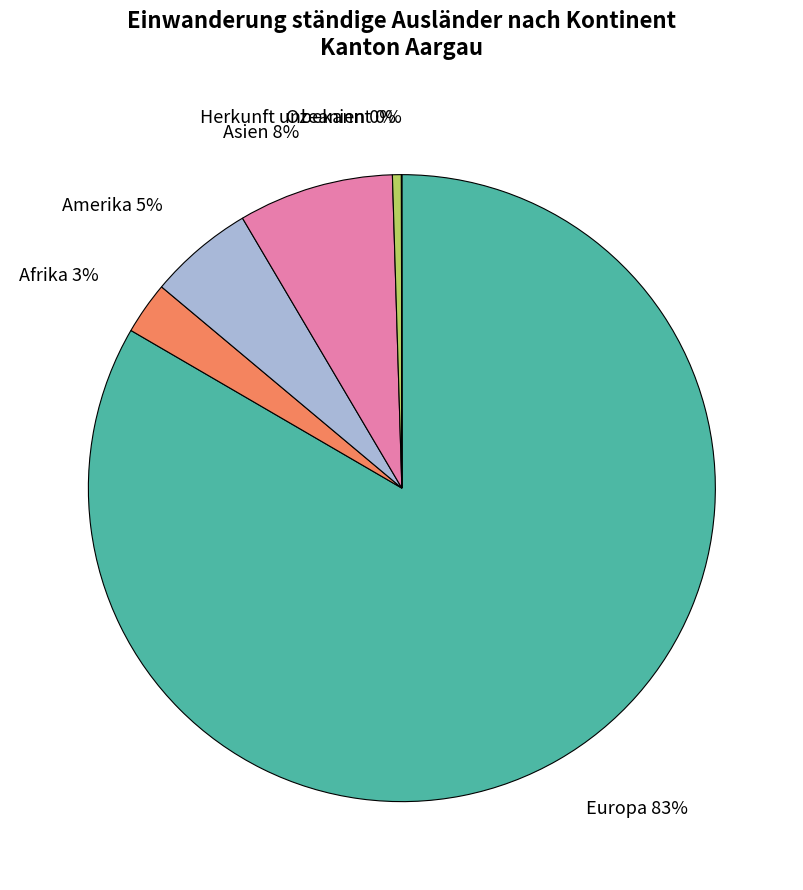

To the nearest percent, what is the average slice percentage?

17%